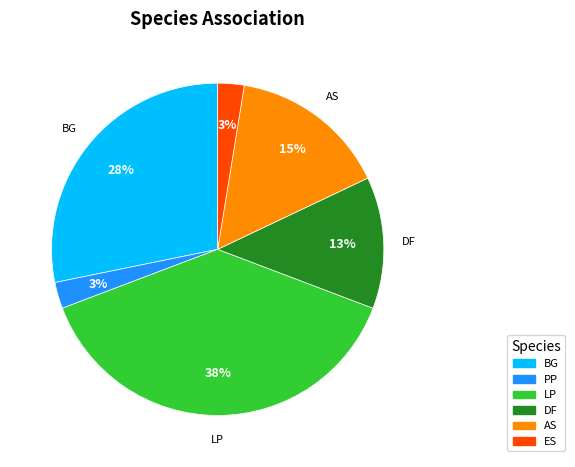

Does PP account for over 50% of the chart?

No